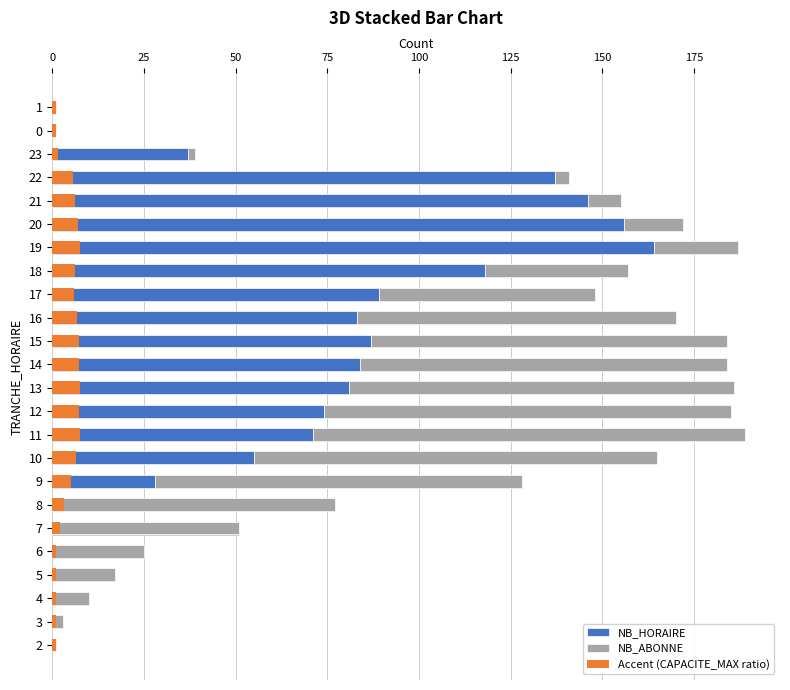

What are all the series names shown in the legend?

NB_HORAIRE, NB_ABONNE, Accent (CAPACITE_MAX ratio)